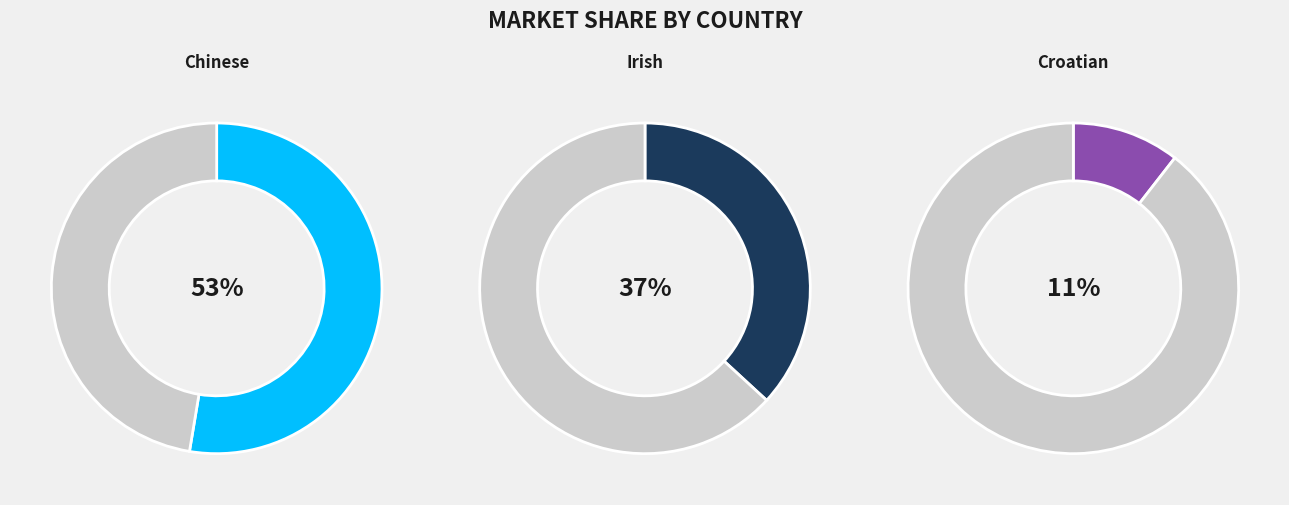

How many slices are in this pie chart?

3